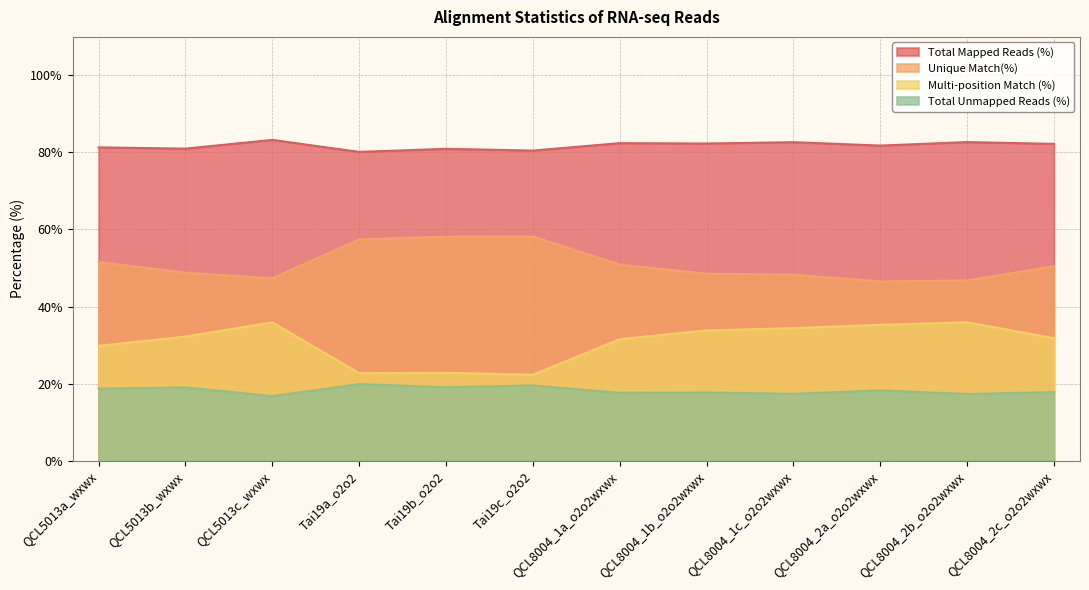

Rank the series by their average value, from lowest to highest.

Total Unmapped Reads (%), Multi-position Match (%), Unique Match(%), Total Mapped Reads (%)